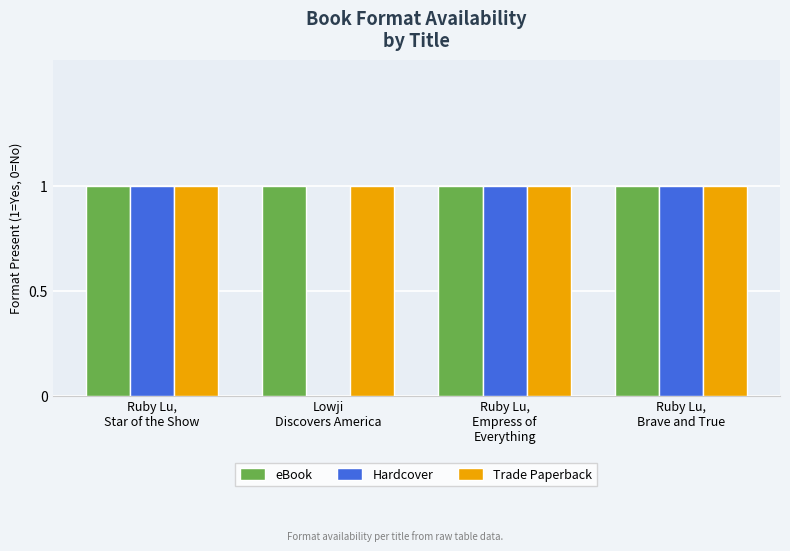

Reading right to left, what are all the values shown in this chart?

eBook: Ruby Lu,
Brave and True=1	Ruby Lu,
Empress of
Everything=1	Lowji
Discovers America=1	Ruby Lu,
Star of the Show=1
Hardcover: Ruby Lu,
Brave and True=1	Ruby Lu,
Empress of
Everything=1	Lowji
Discovers America=0	Ruby Lu,
Star of the Show=1
Trade Paperback: Ruby Lu,
Brave and True=1	Ruby Lu,
Empress of
Everything=1	Lowji
Discovers America=1	Ruby Lu,
Star of the Show=1